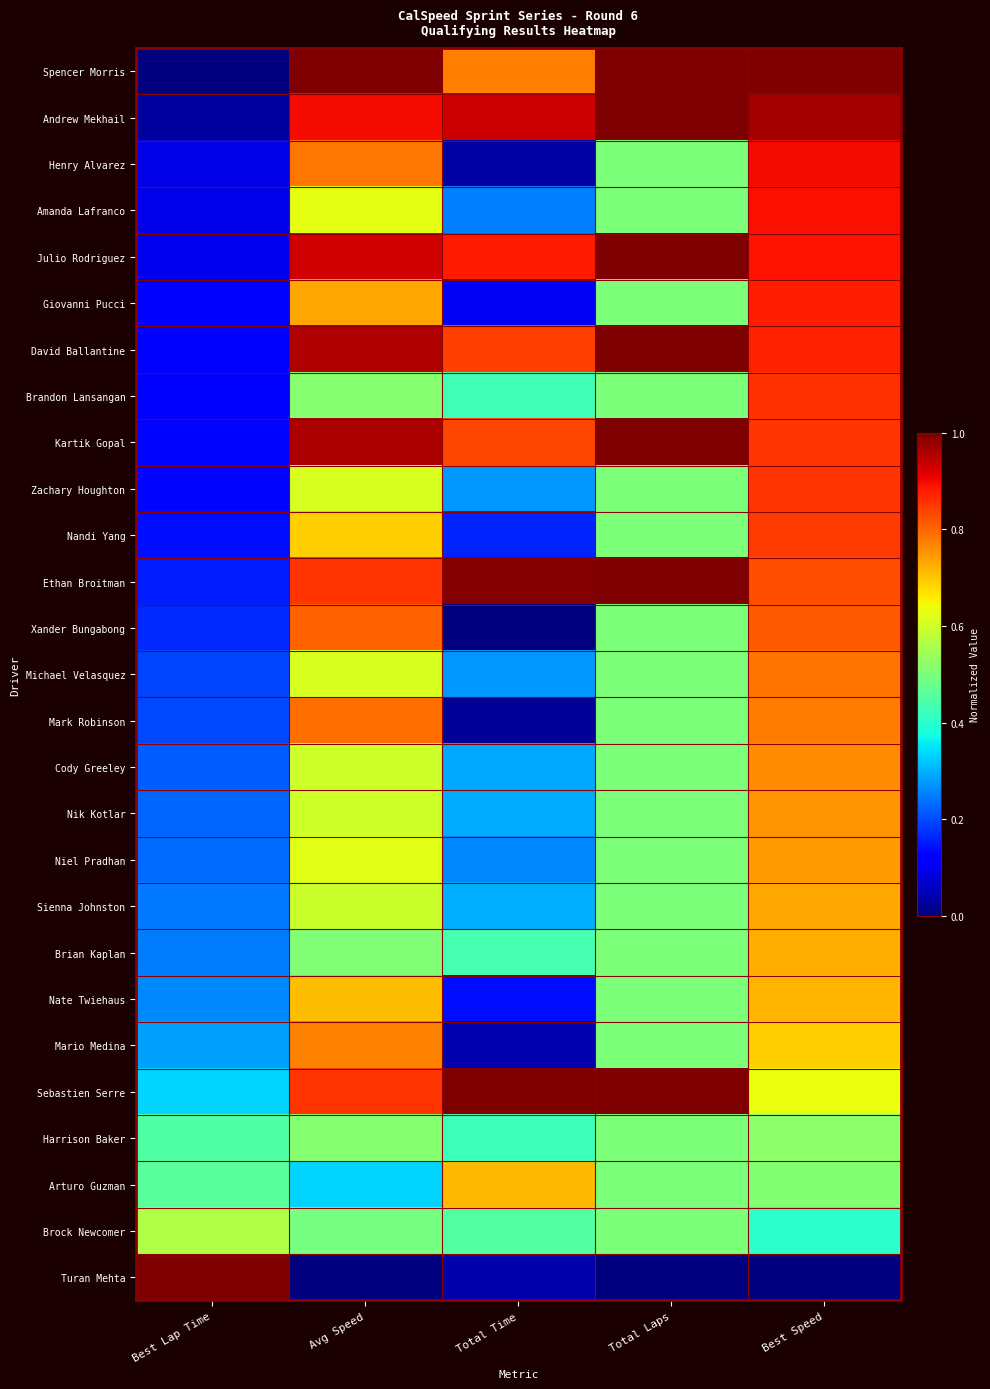

Reading right to left, extract all data points from this chart.

Spencer Morris: Best Speed=1.0	Total Laps=1.0	Total Time=0.8	Avg Speed=1.0	Best Lap Time=0.0
Andrew Mekhail: Best Speed=1.0	Total Laps=1.0	Total Time=0.9	Avg Speed=0.9	Best Lap Time=0.0
Henry Alvarez: Best Speed=0.9	Total Laps=0.5	Total Time=0.0	Avg Speed=0.8	Best Lap Time=0.1
Amanda Lafranco: Best Speed=0.9	Total Laps=0.5	Total Time=0.3	Avg Speed=0.6	Best Lap Time=0.1
Julio Rodriguez: Best Speed=0.9	Total Laps=1.0	Total Time=0.9	Avg Speed=0.9	Best Lap Time=0.1
Giovanni Pucci: Best Speed=0.9	Total Laps=0.5	Total Time=0.1	Avg Speed=0.7	Best Lap Time=0.1
David Ballantine: Best Speed=0.9	Total Laps=1.0	Total Time=0.8	Avg Speed=1.0	Best Lap Time=0.1
Brandon Lansangan: Best Speed=0.9	Total Laps=0.5	Total Time=0.4	Avg Speed=0.5	Best Lap Time=0.1
Kartik Gopal: Best Speed=0.9	Total Laps=1.0	Total Time=0.8	Avg Speed=1.0	Best Lap Time=0.1
Zachary Houghton: Best Speed=0.9	Total Laps=0.5	Total Time=0.3	Avg Speed=0.6	Best Lap Time=0.1
Nandi Yang: Best Speed=0.8	Total Laps=0.5	Total Time=0.2	Avg Speed=0.7	Best Lap Time=0.1
Ethan Broitman: Best Speed=0.8	Total Laps=1.0	Total Time=1.0	Avg Speed=0.9	Best Lap Time=0.2
Xander Bungabong: Best Speed=0.8	Total Laps=0.5	Total Time=0.0	Avg Speed=0.8	Best Lap Time=0.2
Michael Velasquez: Best Speed=0.8	Total Laps=0.5	Total Time=0.3	Avg Speed=0.6	Best Lap Time=0.2
Mark Robinson: Best Speed=0.8	Total Laps=0.5	Total Time=0.0	Avg Speed=0.8	Best Lap Time=0.2
Cody Greeley: Best Speed=0.8	Total Laps=0.5	Total Time=0.3	Avg Speed=0.6	Best Lap Time=0.2
Nik Kotlar: Best Speed=0.8	Total Laps=0.5	Total Time=0.3	Avg Speed=0.6	Best Lap Time=0.2
Niel Pradhan: Best Speed=0.7	Total Laps=0.5	Total Time=0.3	Avg Speed=0.6	Best Lap Time=0.2
Sienna Johnston: Best Speed=0.7	Total Laps=0.5	Total Time=0.3	Avg Speed=0.6	Best Lap Time=0.2
Brian Kaplan: Best Speed=0.7	Total Laps=0.5	Total Time=0.4	Avg Speed=0.5	Best Lap Time=0.2
Nate Twiehaus: Best Speed=0.7	Total Laps=0.5	Total Time=0.1	Avg Speed=0.7	Best Lap Time=0.3
Mario Medina: Best Speed=0.7	Total Laps=0.5	Total Time=0.0	Avg Speed=0.8	Best Lap Time=0.3
Sebastien Serre: Best Speed=0.6	Total Laps=1.0	Total Time=1.0	Avg Speed=0.9	Best Lap Time=0.3
Harrison Baker: Best Speed=0.5	Total Laps=0.5	Total Time=0.4	Avg Speed=0.5	Best Lap Time=0.4
Arturo Guzman: Best Speed=0.5	Total Laps=0.5	Total Time=0.7	Avg Speed=0.3	Best Lap Time=0.5
Brock Newcomer: Best Speed=0.4	Total Laps=0.5	Total Time=0.5	Avg Speed=0.5	Best Lap Time=0.6
Turan Mehta: Best Speed=0.0	Total Laps=0.0	Total Time=0.0	Avg Speed=0.0	Best Lap Time=1.0